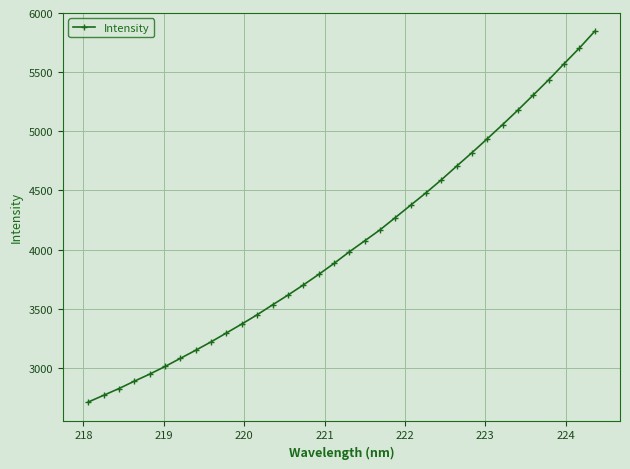

What is the smallest value displayed?

2711.2